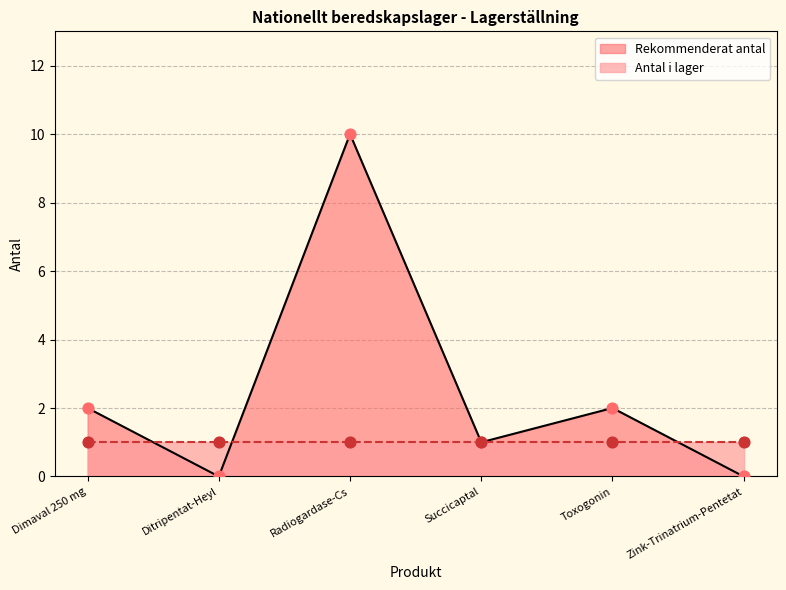

Between Radiogardase-Cs and Dimaval 250 mg, which is larger?

Radiogardase-Cs